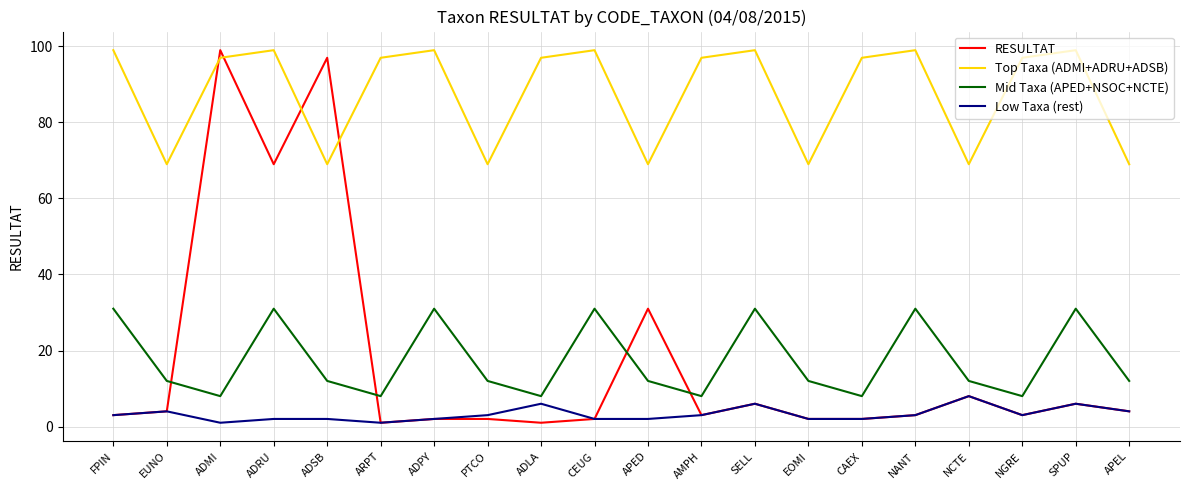

True or false: Mid Taxa (APED+NSOC+NCTE) has a value of 12 at ADSB.

True